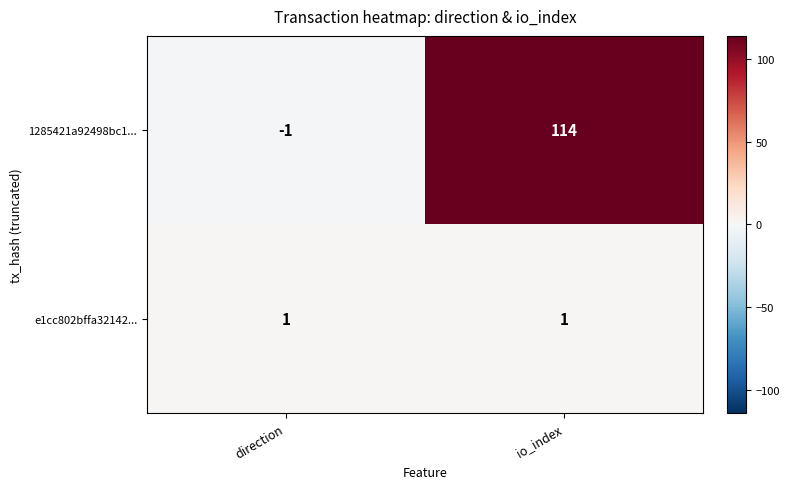

How many series are shown in this chart?

2